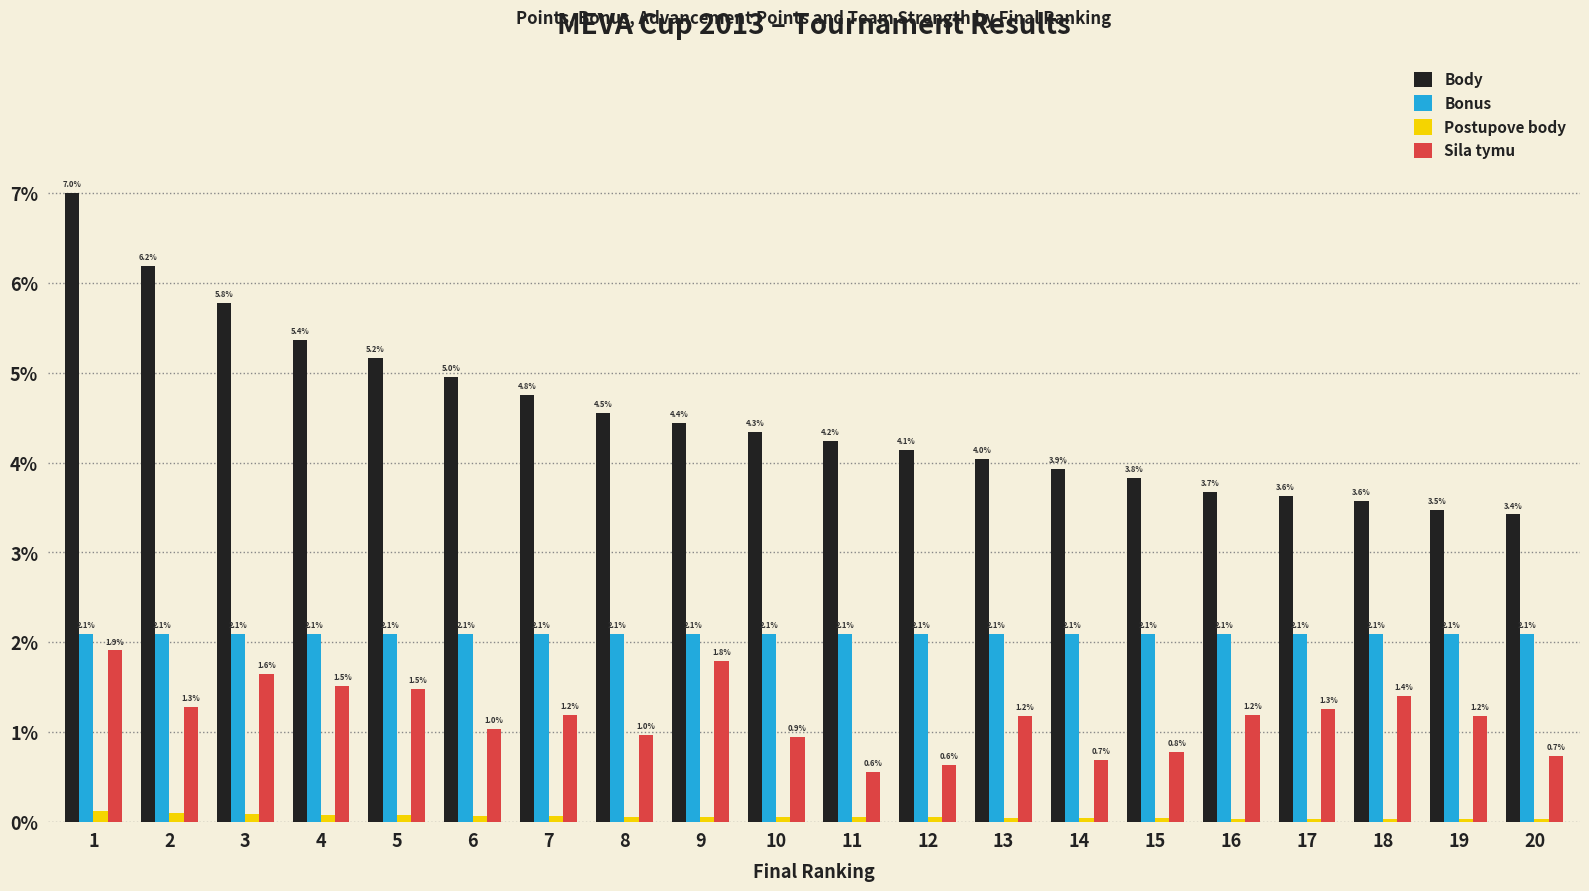

What value does the Sila tymu series have at 8?

1.0